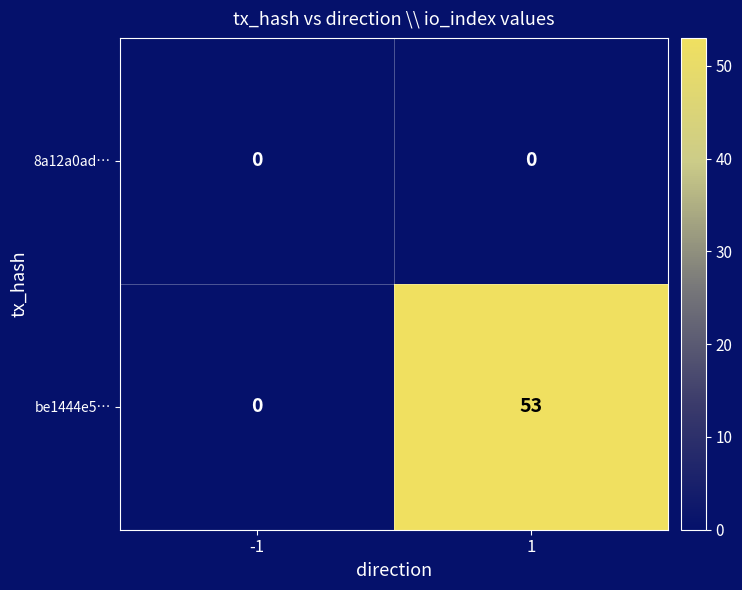

Reading right to left, transcribe all the data shown in this chart.

8a12a0ad…: 0	0
be1444e5…: 53	0